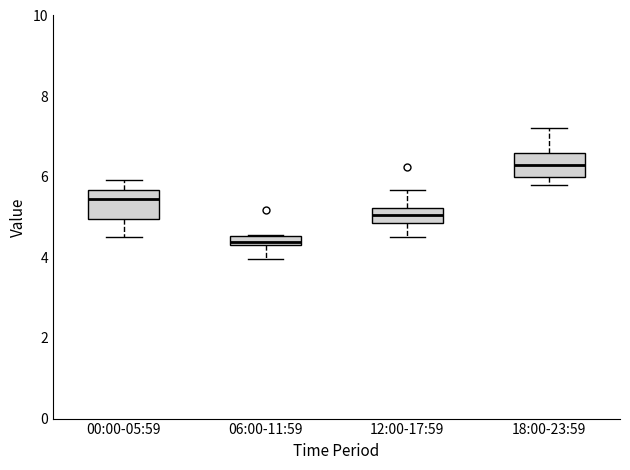

Which box's median line is the lowest?

06:00-11:59